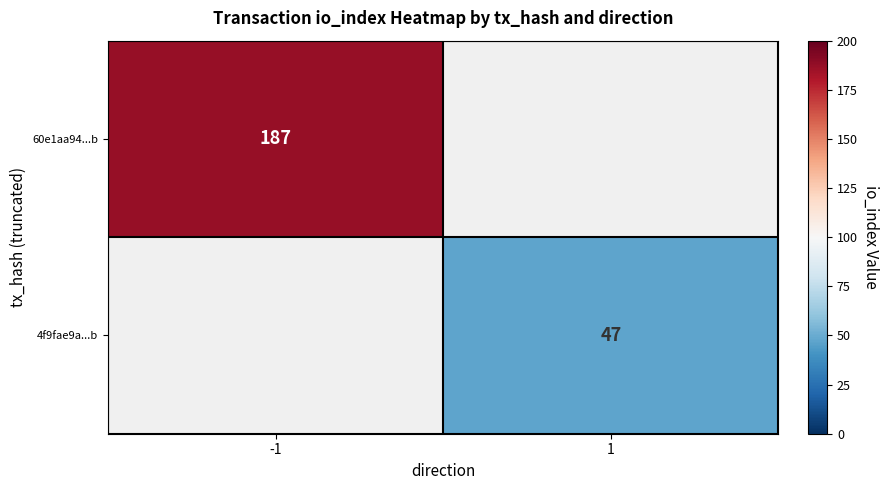

Is it true that 60e1aa94...b equals 187 at -1?

True